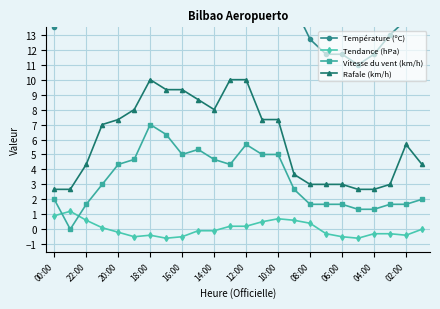

True or false: Vitesse du vent (km/h) has more than 0 interior local peaks.

True